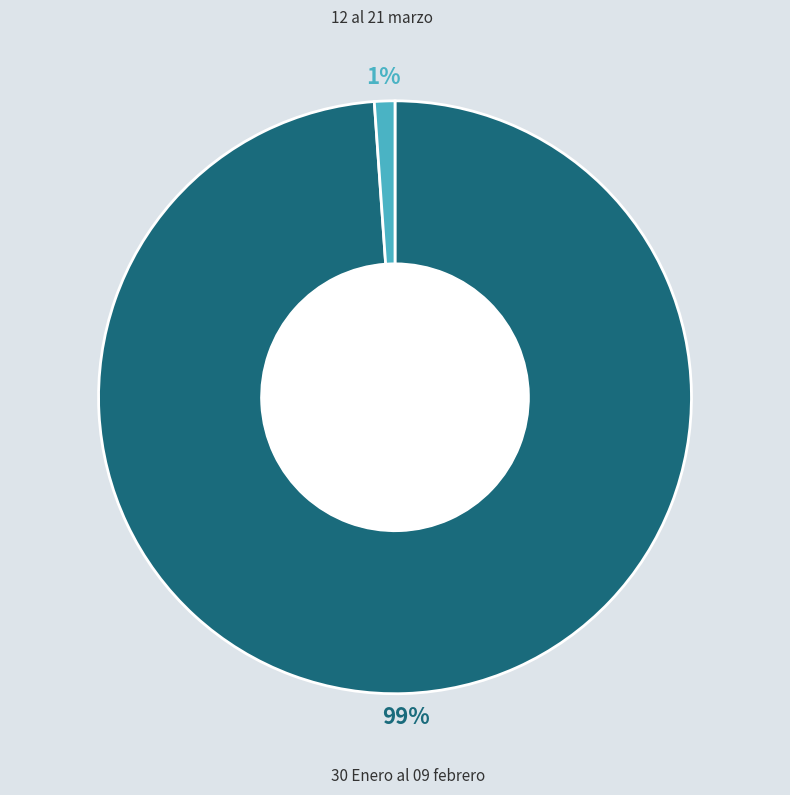

To the nearest percent, what is the difference between the largest and smallest slice percentages?

98%